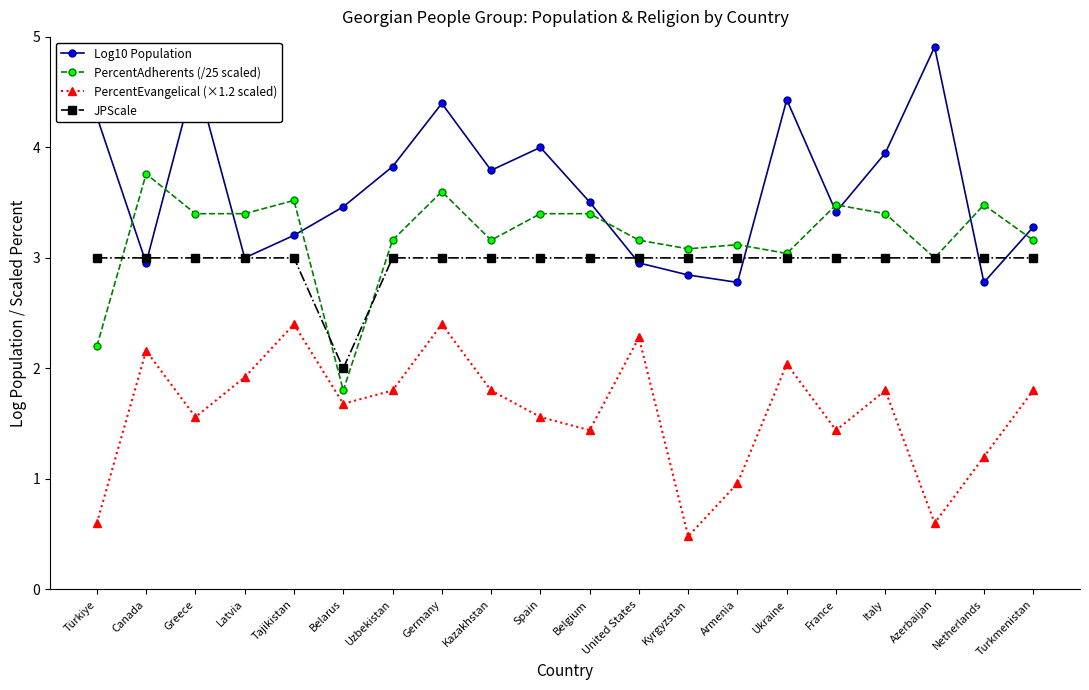

What is the approximate value of Log10 Population at Netherlands?

2.8